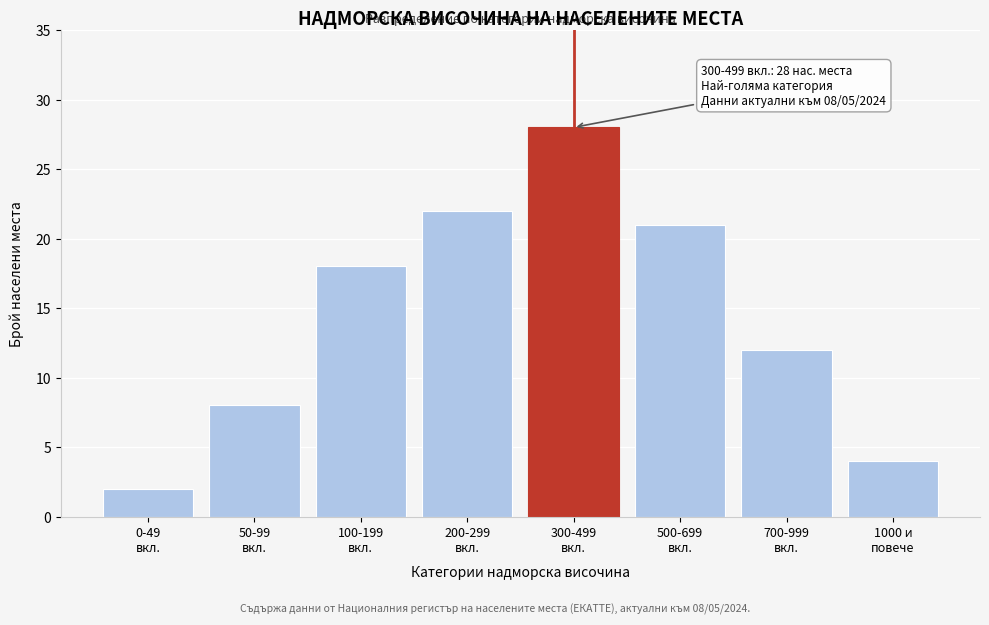

Reading left to right, list all the values displayed in this chart.

2	8	18	22	28	21	12	4